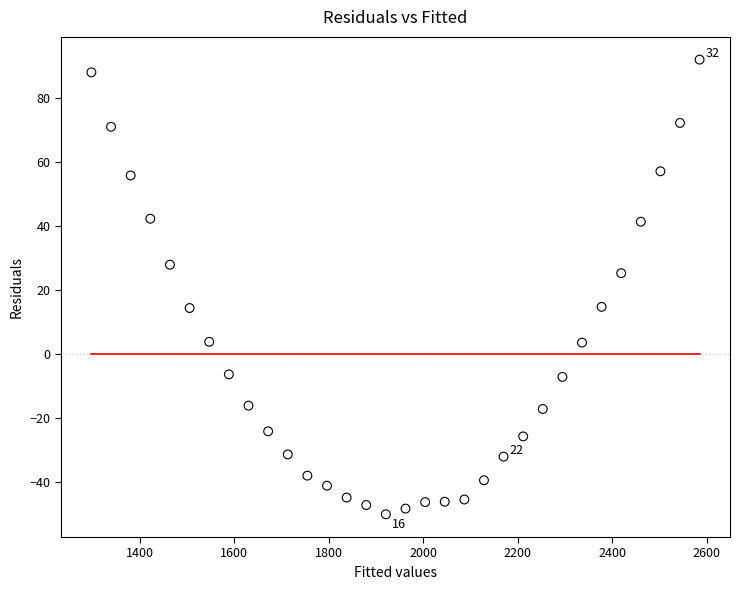

What is the range of X values (max minus min)?

1286.9